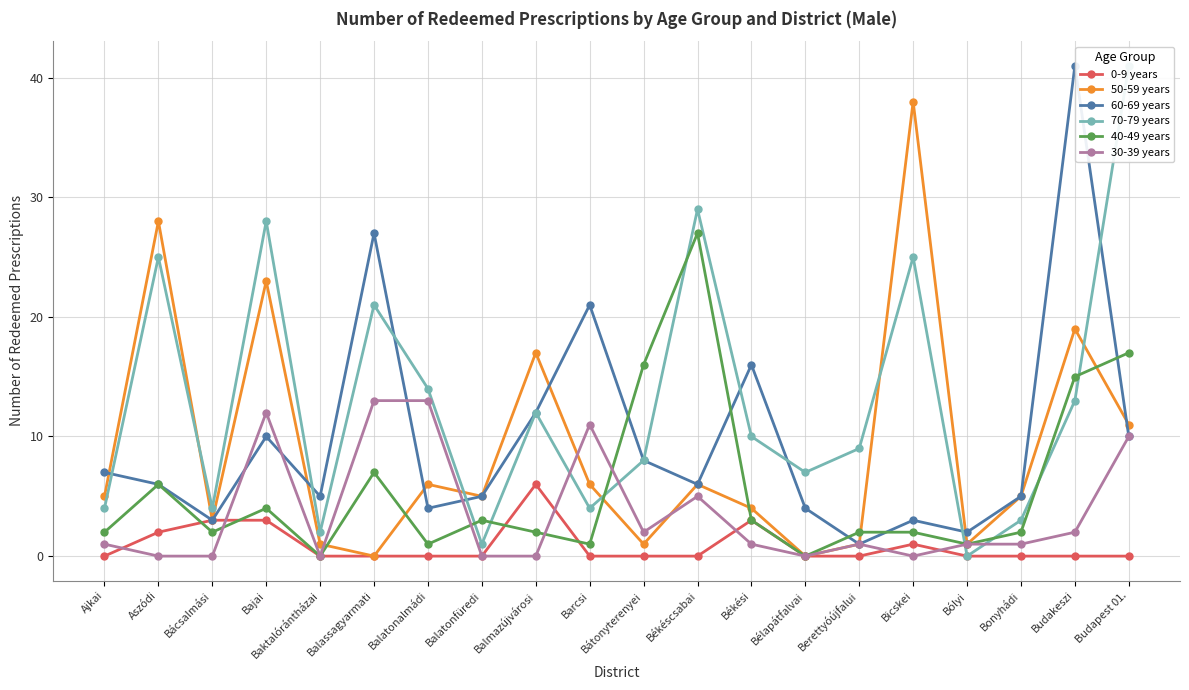

At which category is the sum across all series the highest?

Budakeszi